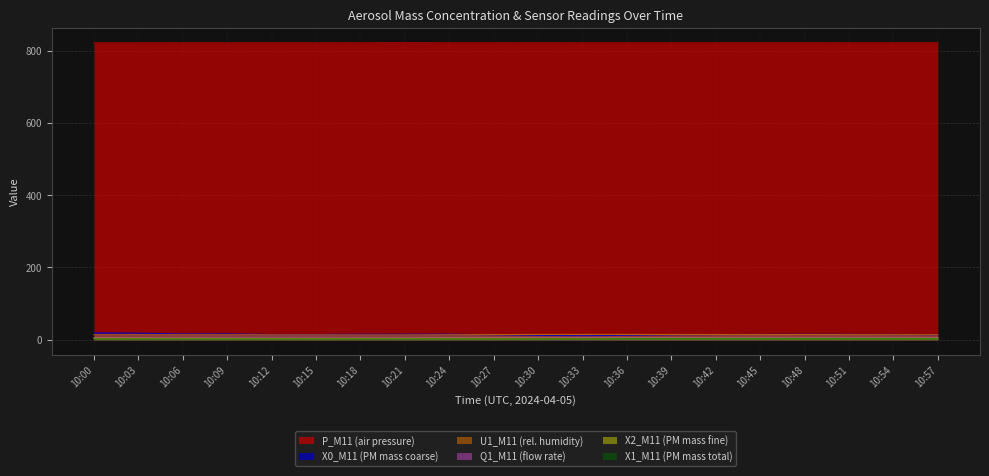

What is the sum of all X1_M11 (PM mass total) values?

49.5